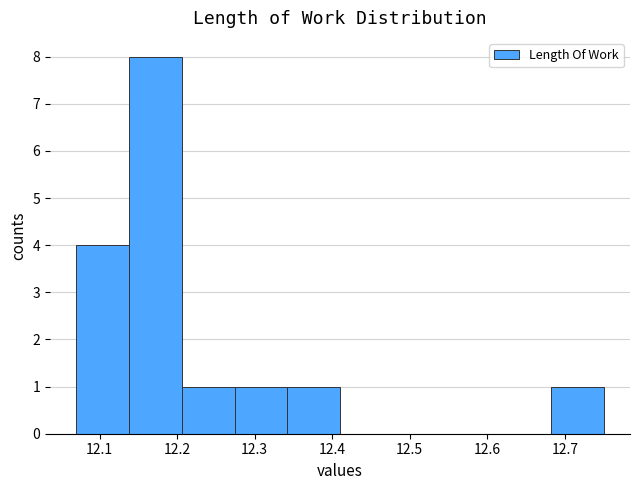

How tall is the bar that spans 12.274 to 12.342 on the x-axis? Neither the bar edges nor the heights are printed on the chart, so give them approximately, as read against the axes.

1